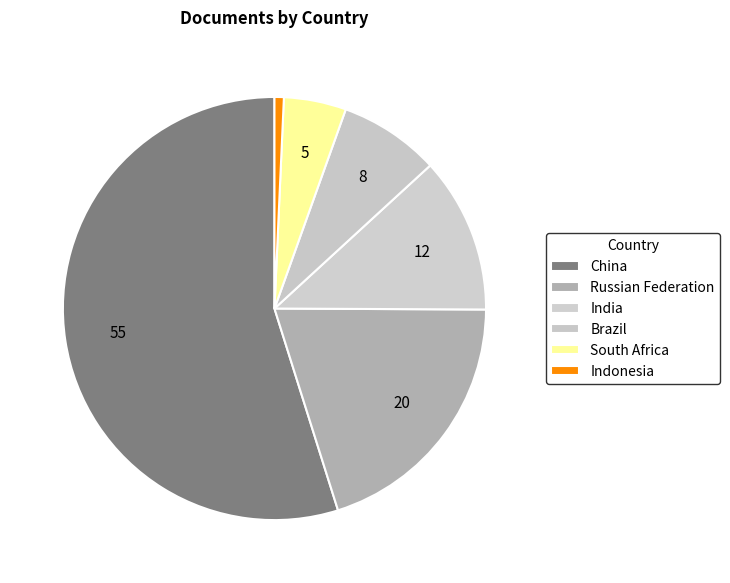

True or false: India accounts for 20% of the total.

False